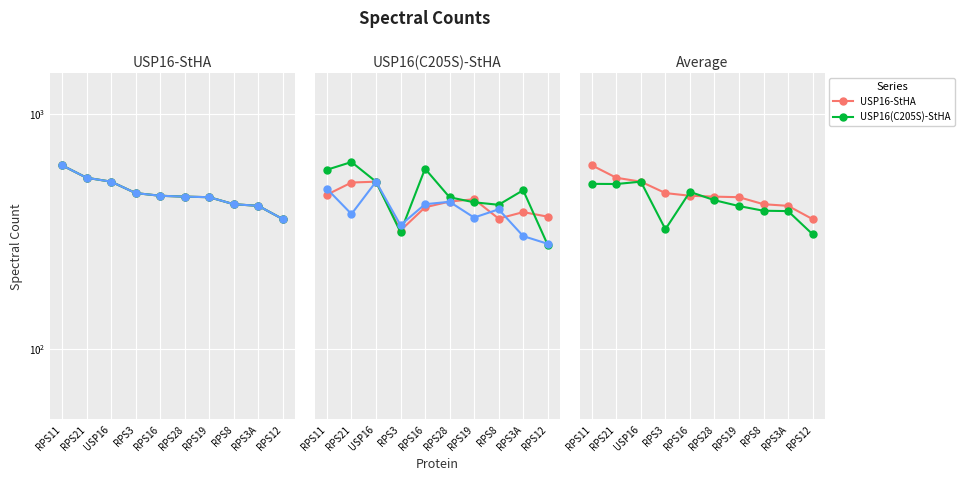

True or false: Rep III and USP16-StHA cross at least once.

False